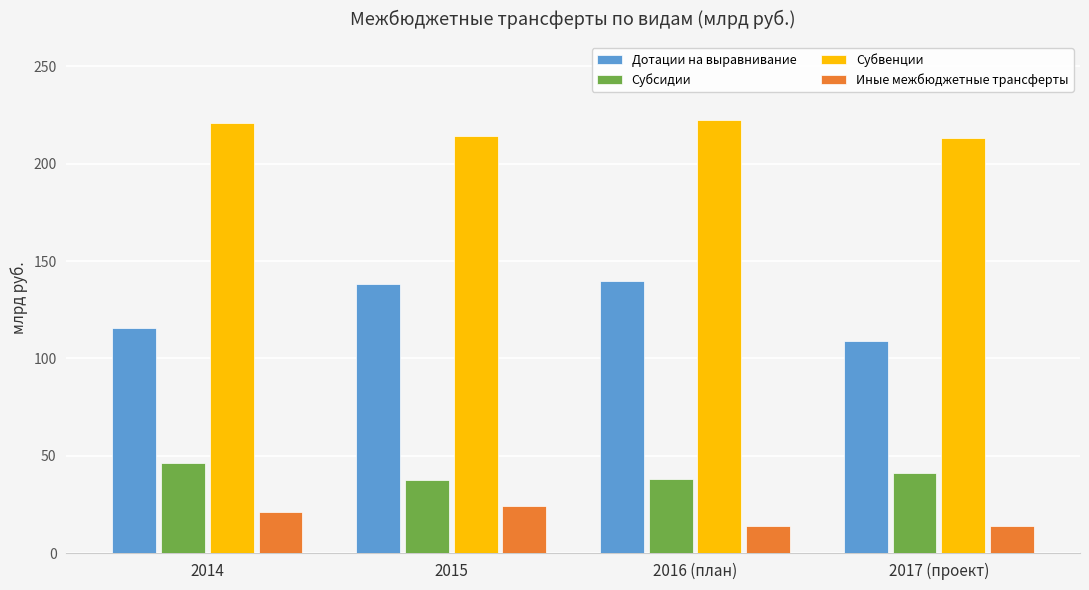

At which label does Дотации на выравнивание first exceed 138?

2015